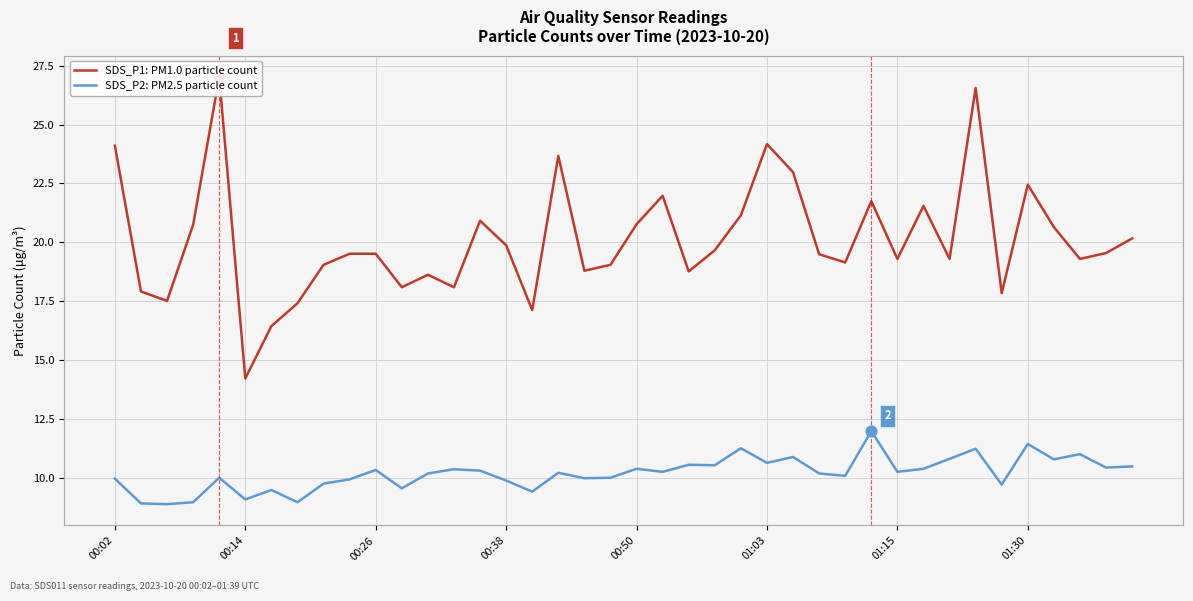

At how many categories does at least one series exceed 11?

40